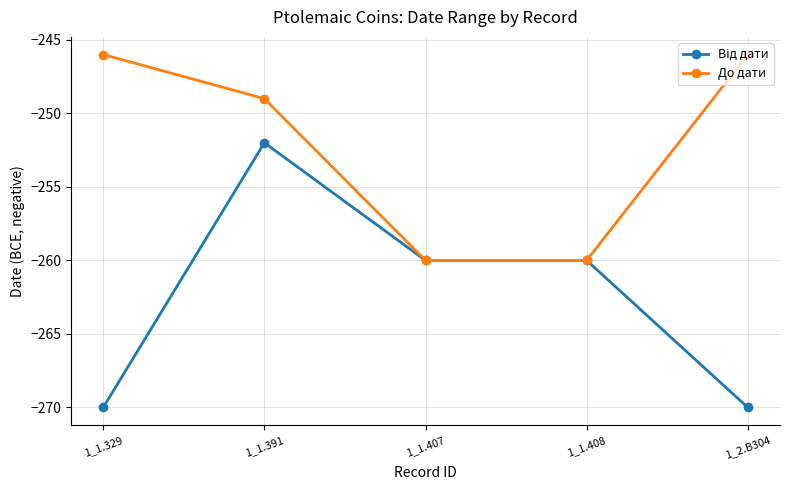

How many data points does each series have?

5